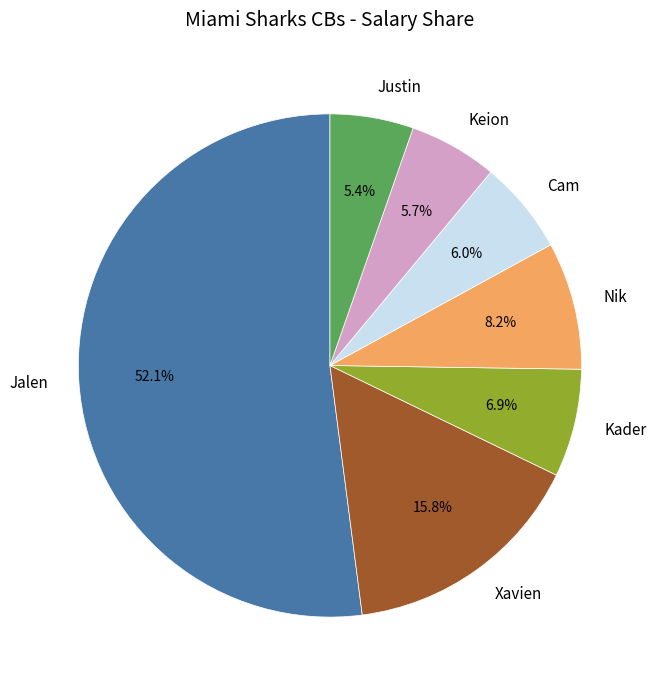

Which slice is the largest?

Jalen